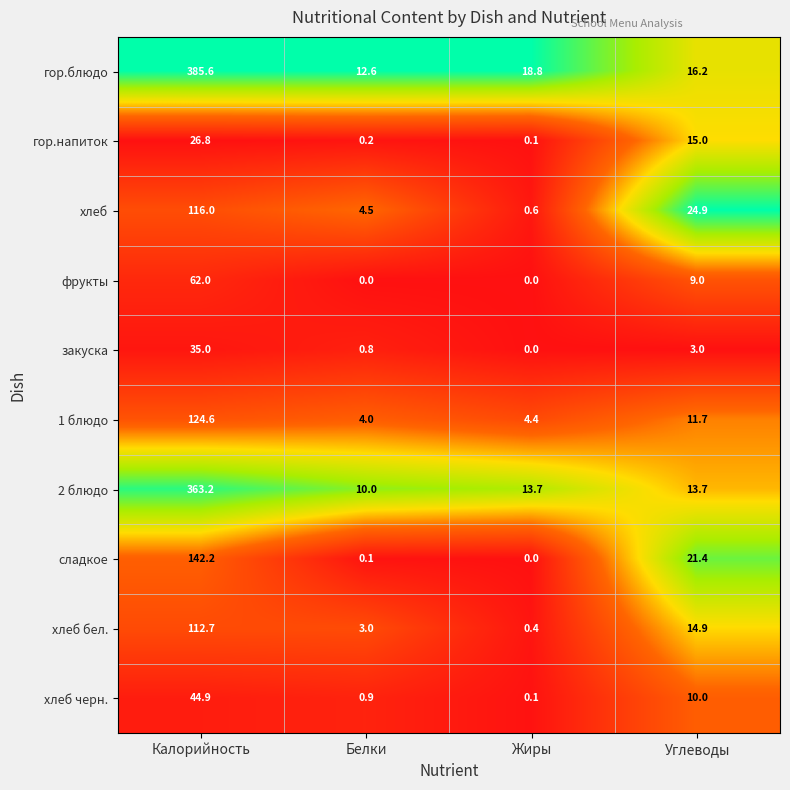

Which series changed the most between Калорийность and Жиры?

гор.блюдо